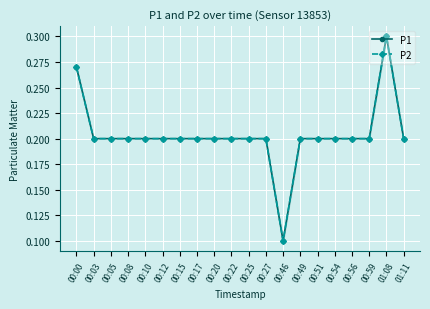

Reading left to right, what are all the values shown in this chart?

P1: 00:00=0.3	00:03=0.2	00:05=0.2	00:08=0.2	00:10=0.2	00:12=0.2	00:15=0.2	00:17=0.2	00:20=0.2	00:22=0.2	00:25=0.2	00:27=0.2	00:46=0.1	00:49=0.2	00:51=0.2	00:54=0.2	00:56=0.2	00:59=0.2	01:08=0.3	01:11=0.2
P2: 00:00=0.3	00:03=0.2	00:05=0.2	00:08=0.2	00:10=0.2	00:12=0.2	00:15=0.2	00:17=0.2	00:20=0.2	00:22=0.2	00:25=0.2	00:27=0.2	00:46=0.1	00:49=0.2	00:51=0.2	00:54=0.2	00:56=0.2	00:59=0.2	01:08=0.3	01:11=0.2